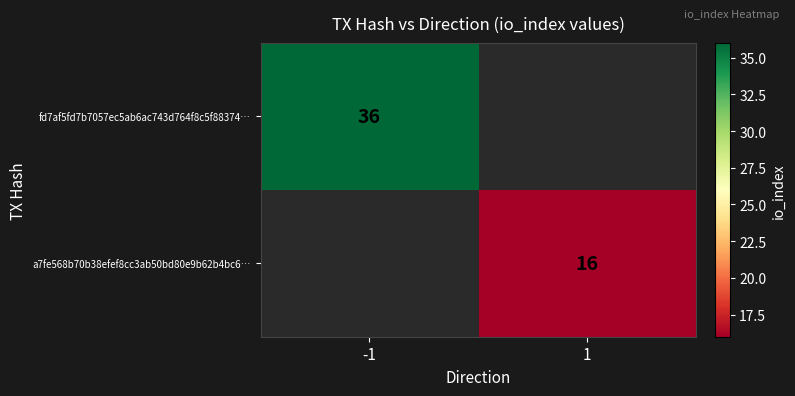

True or false: fd7af5fd7b7057ec5ab6ac743d764f8c5f88374… has a value of 60 at -1.

False